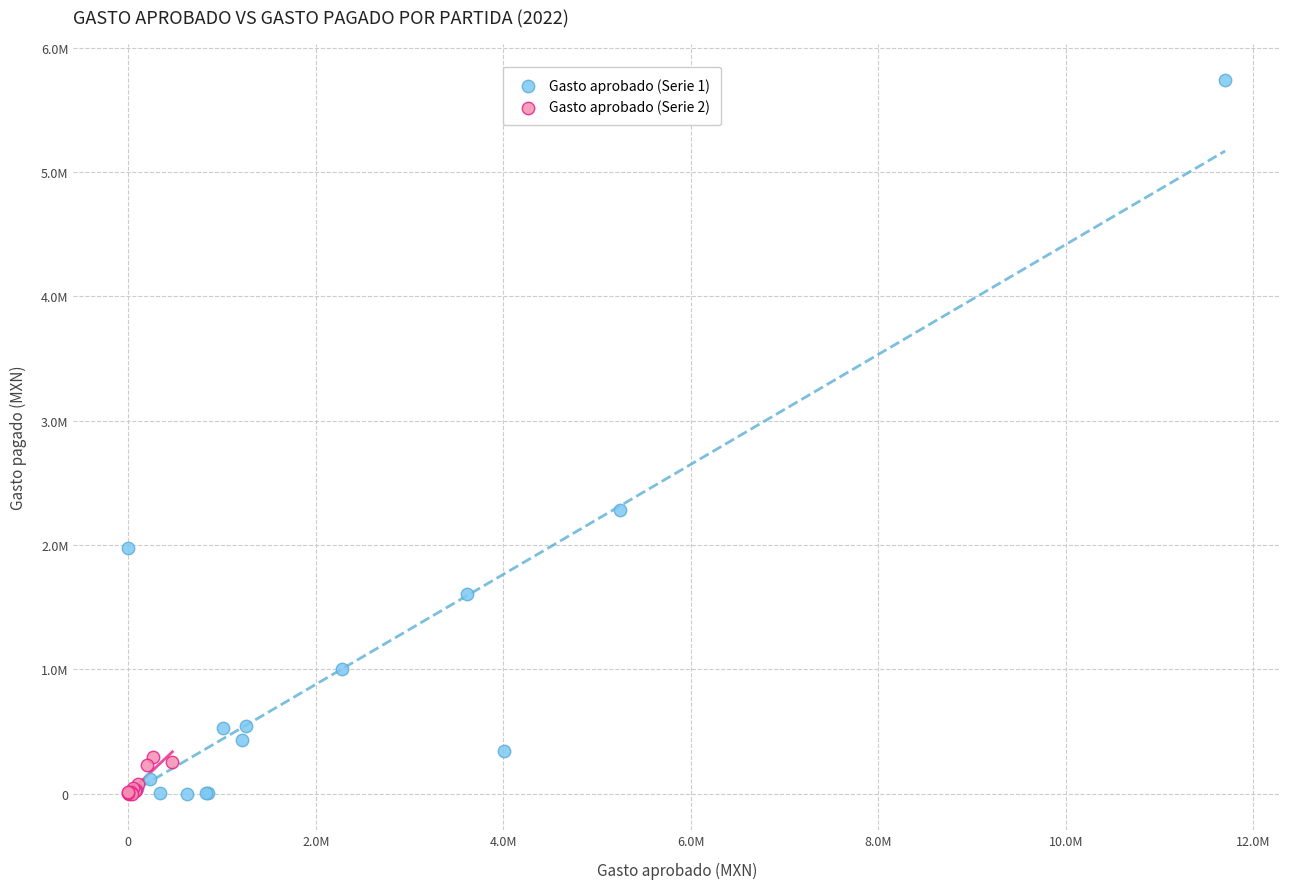

Which series has the largest Y range (max minus min)?

Gasto aprobado (Serie 1)